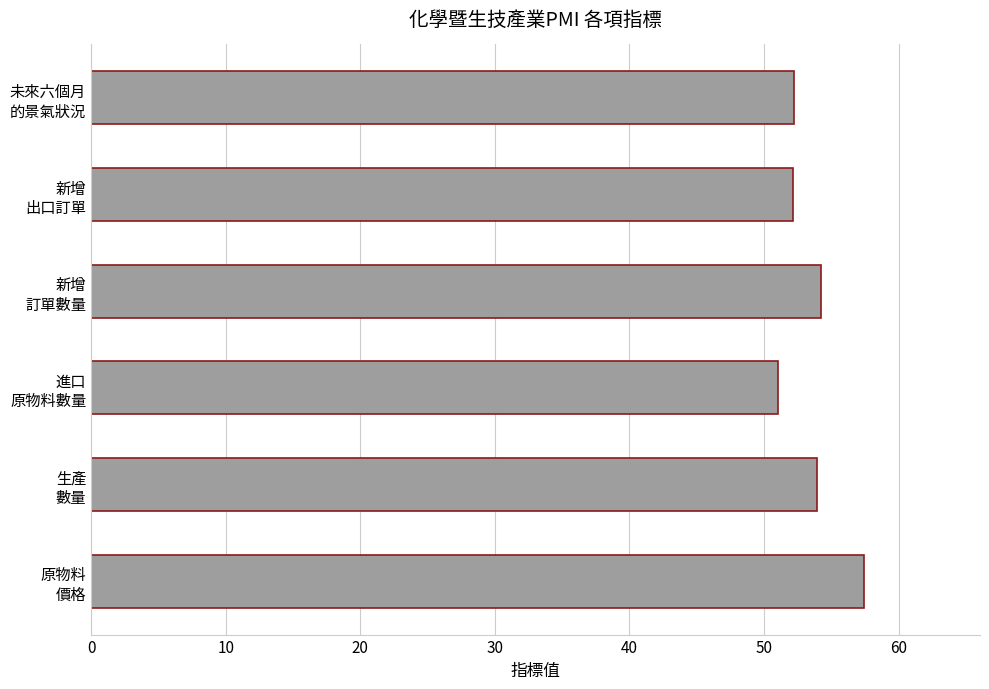

What is the difference between the maximum and minimum values?

6.4